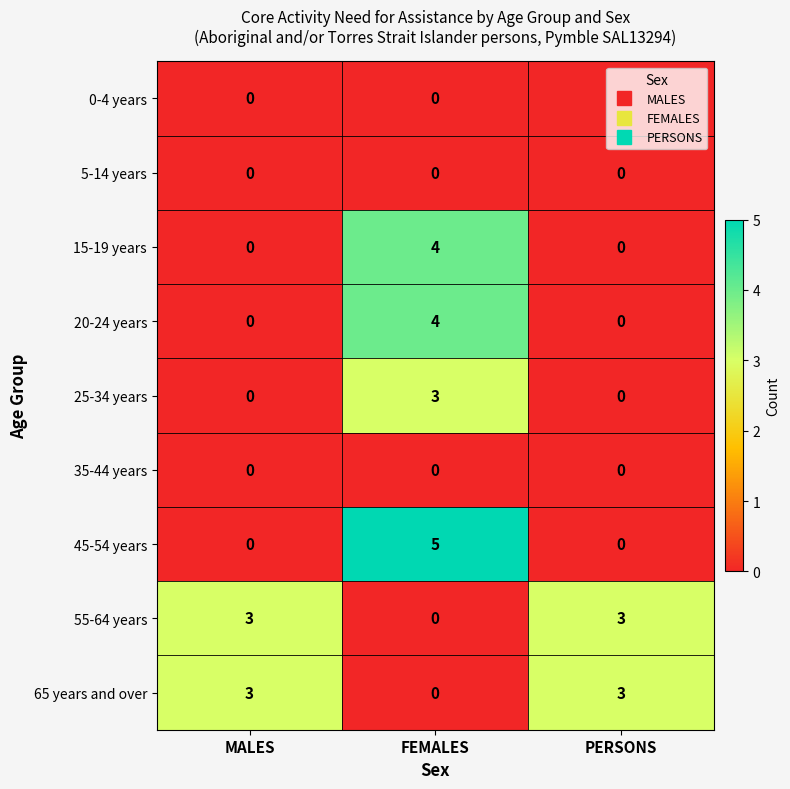

Which series has the widest spread of values?

45-54 years